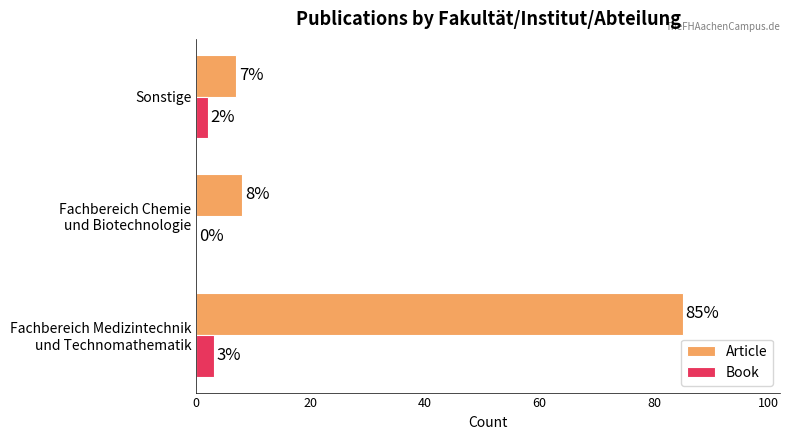

Which series has the widest spread of values?

Article